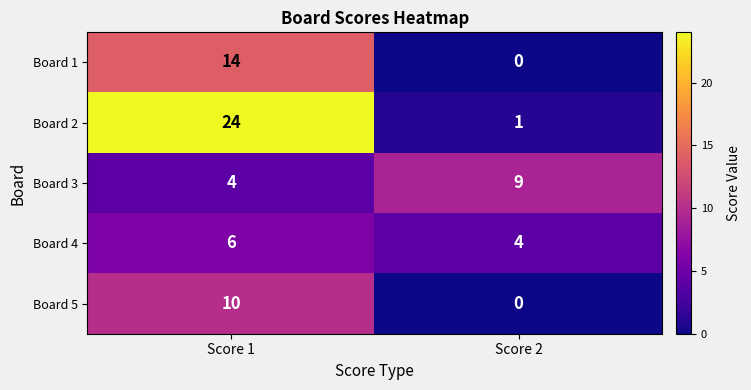

How many values in Board 1 are above zero?

1